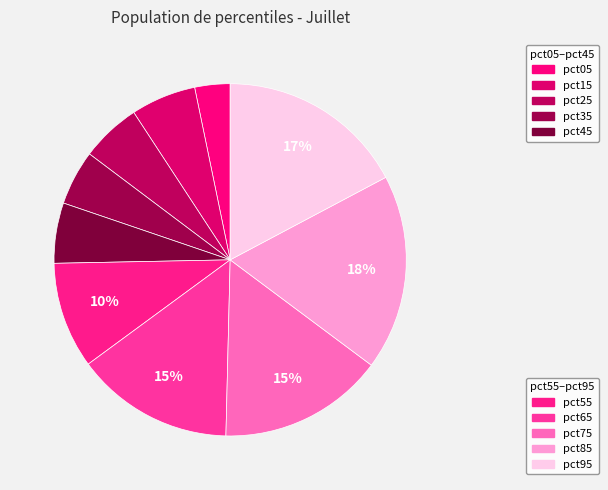

How many segments does this pie chart have?

10